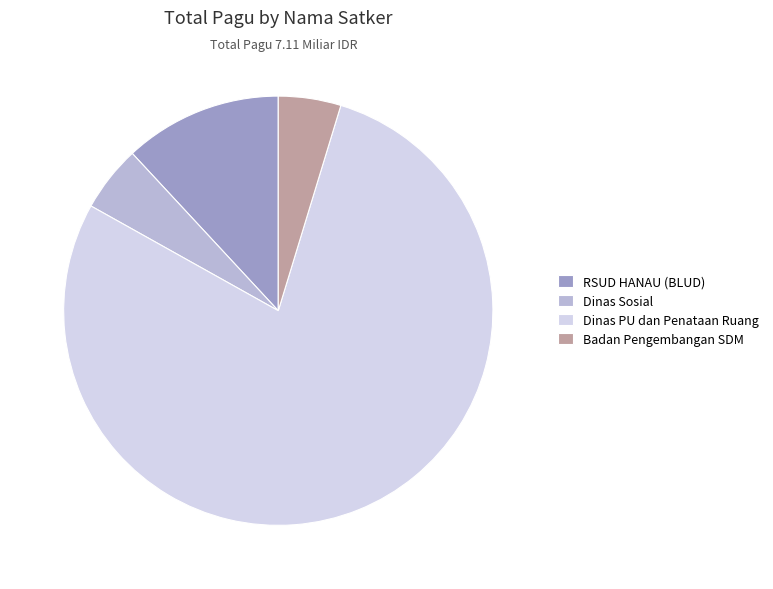

Is the sum of Dinas PU dan Penataan Ruang and Dinas Sosial greater than half?

Yes